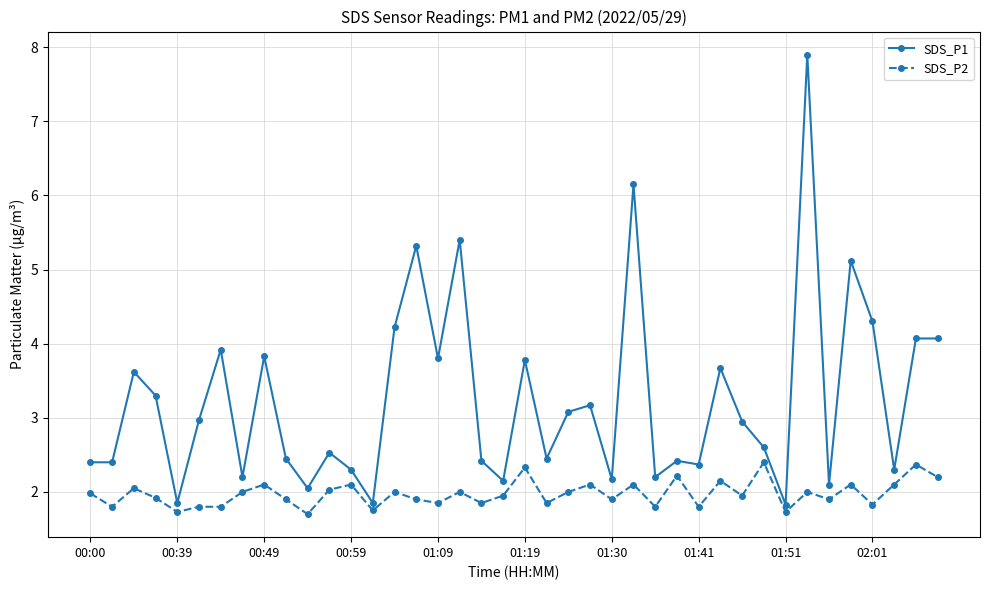

What is the value of the SDS_P1 point at the 29th from the left?

2.4